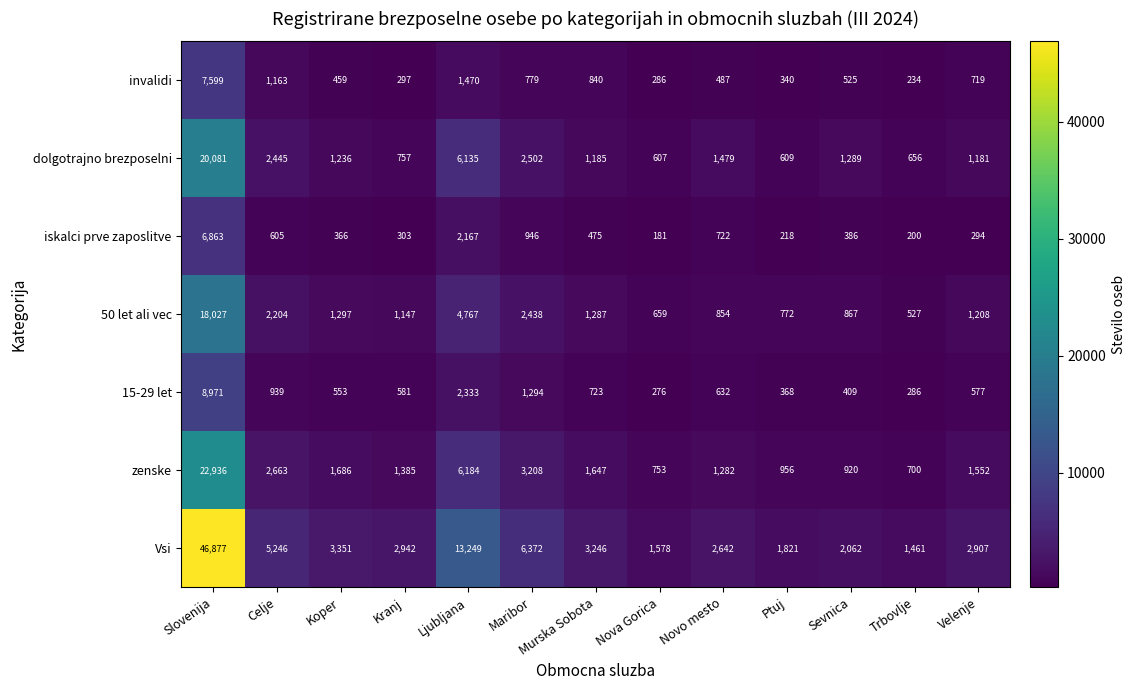

What is the greatest value displayed?

46877